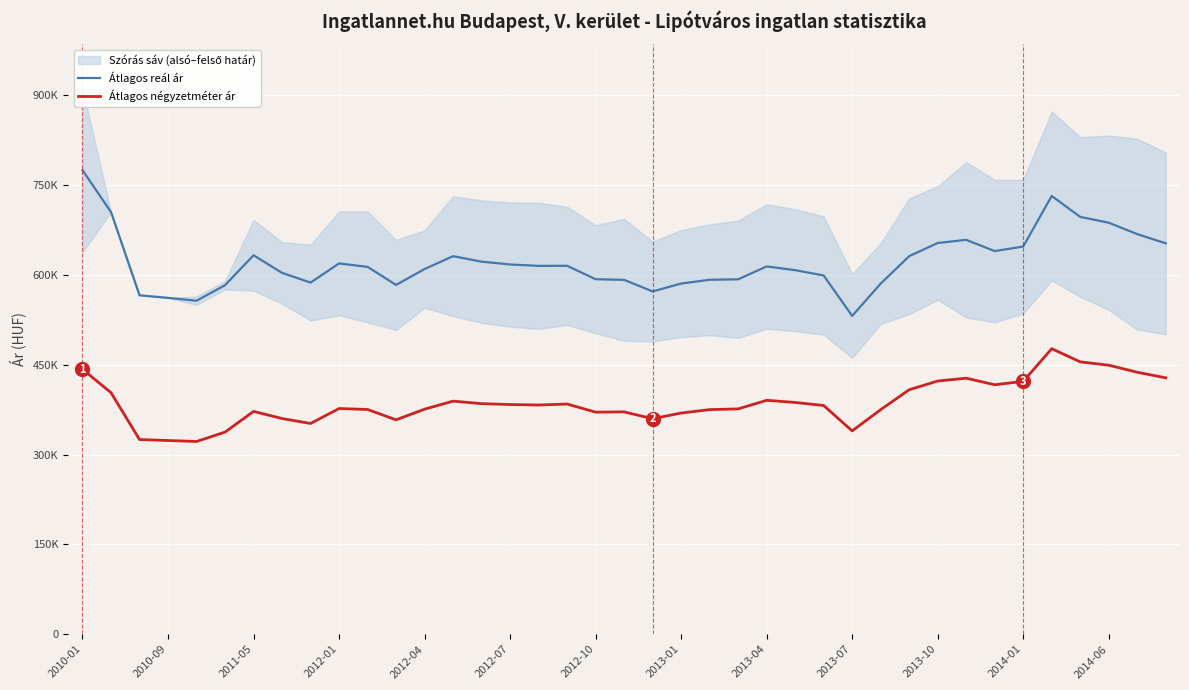

What is the value of the Átlagos négyzetméter ár point at the 13th from the left?

375654